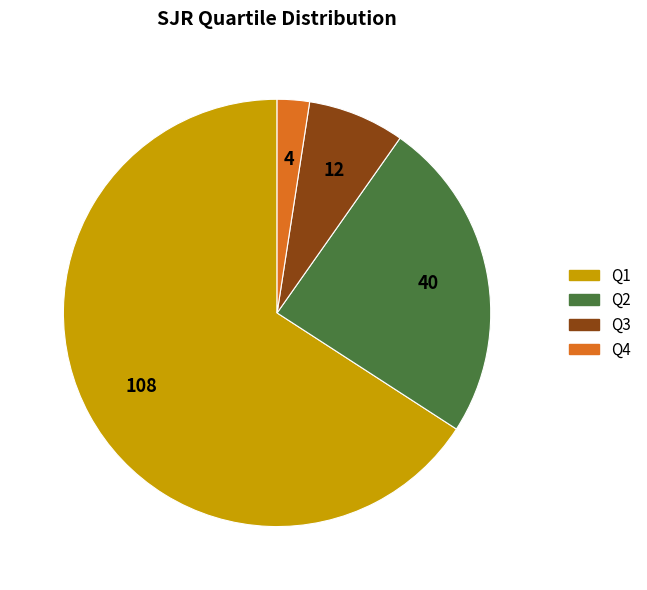

Is the sum of Q2 and Q4 greater than half?

No